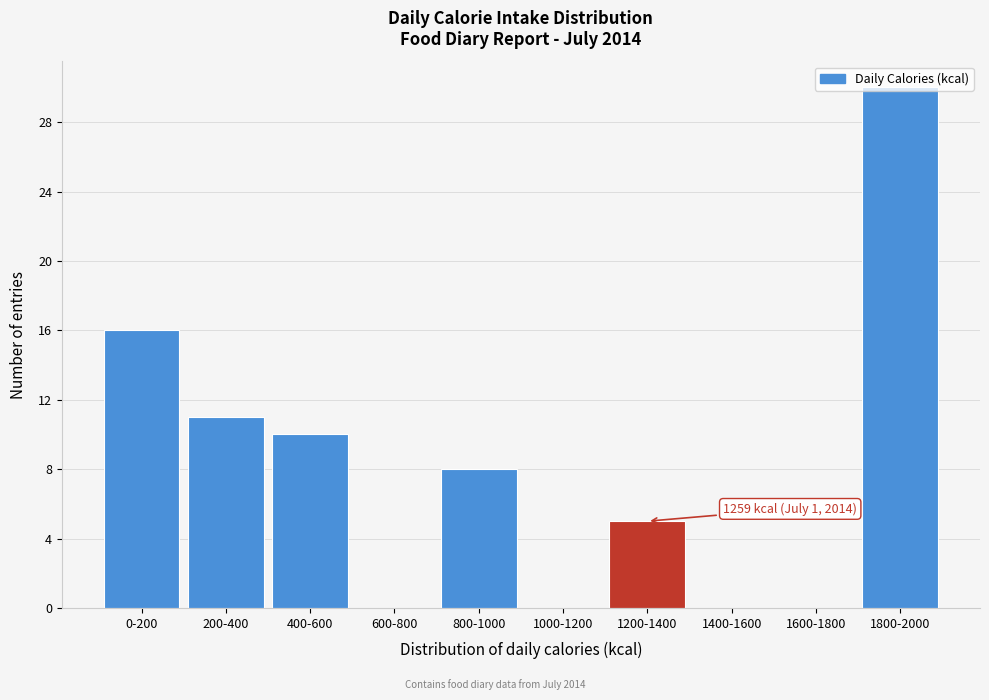

What is the change in value from 400-600 to 1800-2000?

+20